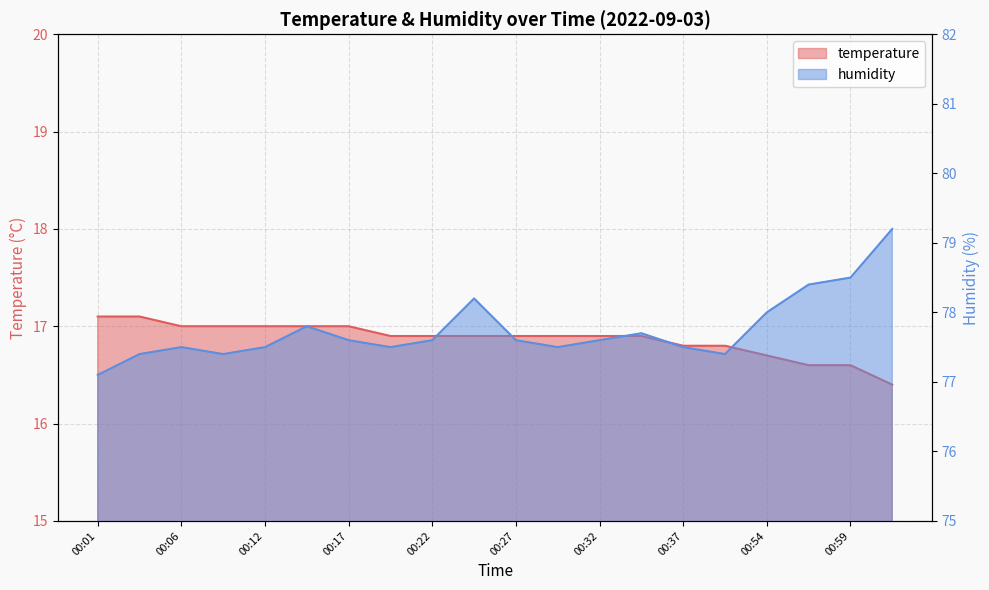

Rank the series by their average value, from lowest to highest.

temperature, humidity